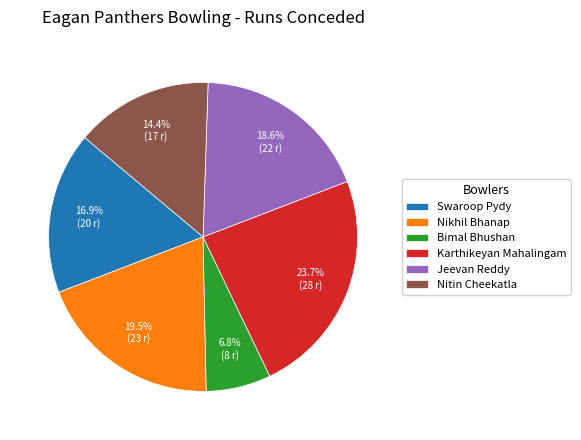

True or false: Swaroop Pydy accounts for 17% of the total.

True